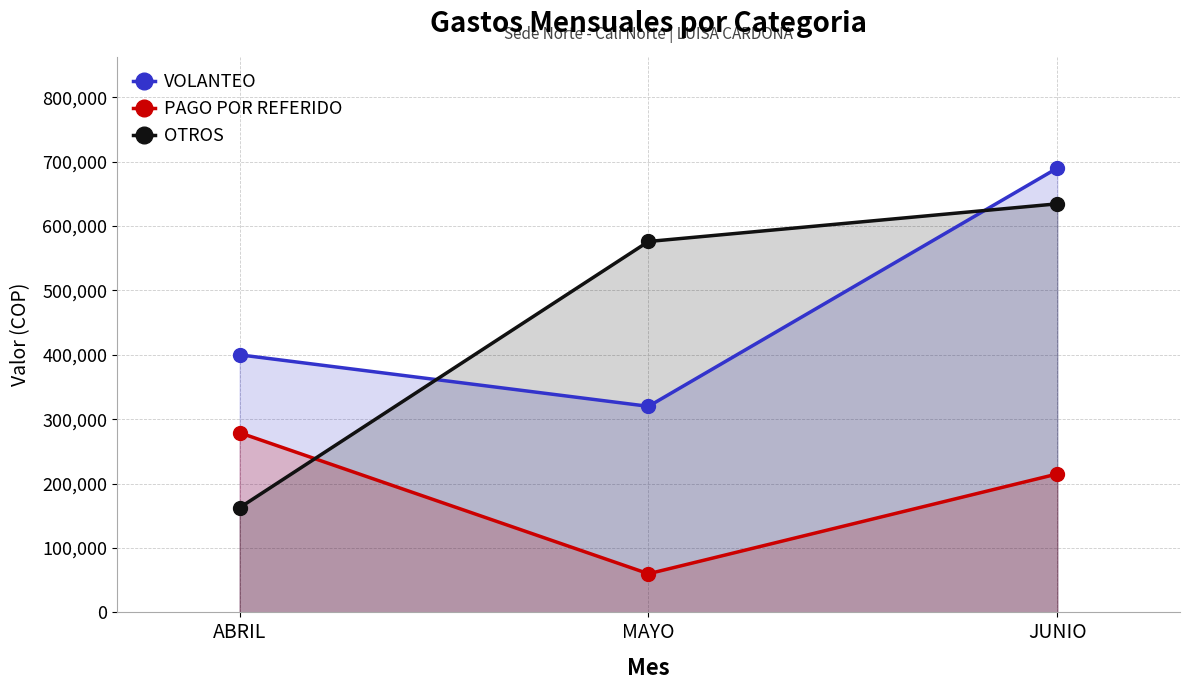

Does the chart display data point markers on the line(s)?

Yes